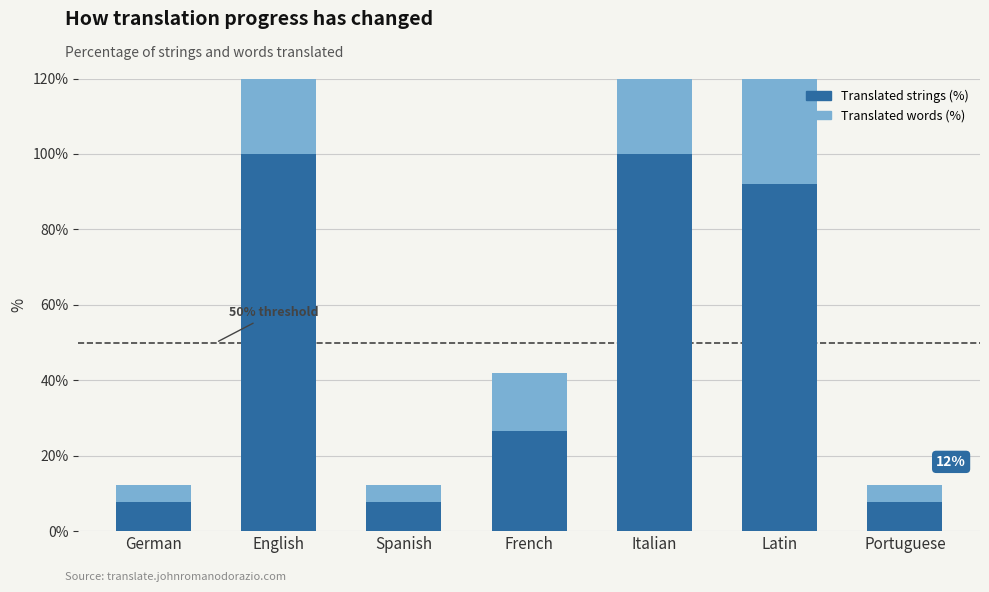

Is the value of translated_words_percent at Portuguese greater than the value of translated_percent at German?

No